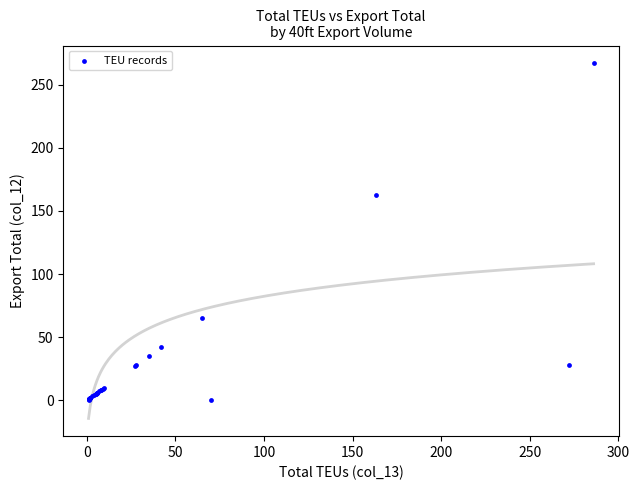

What Y value in the scatter plot is closest to 133?

163